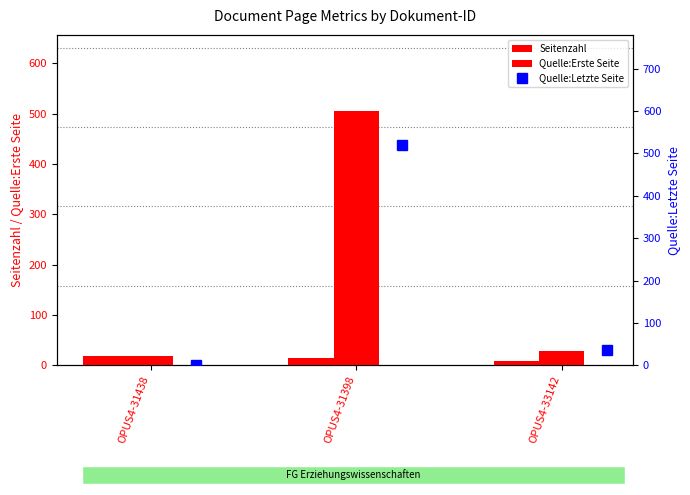

At which label does Quelle:Letzte Seite first exceed 36?

OPUS4-31398